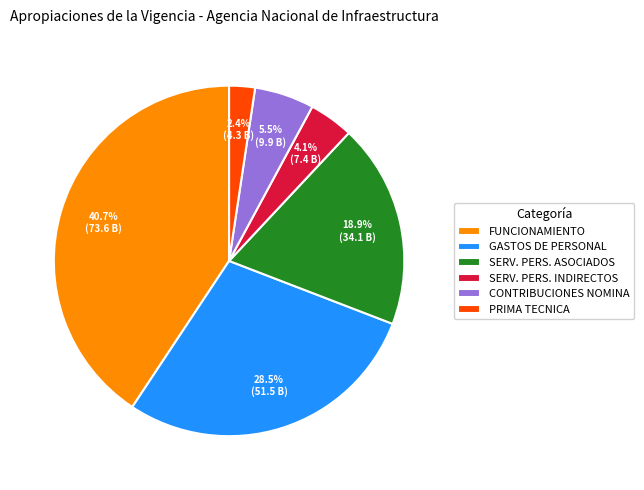

To the nearest percent, what is the average slice percentage?

17%